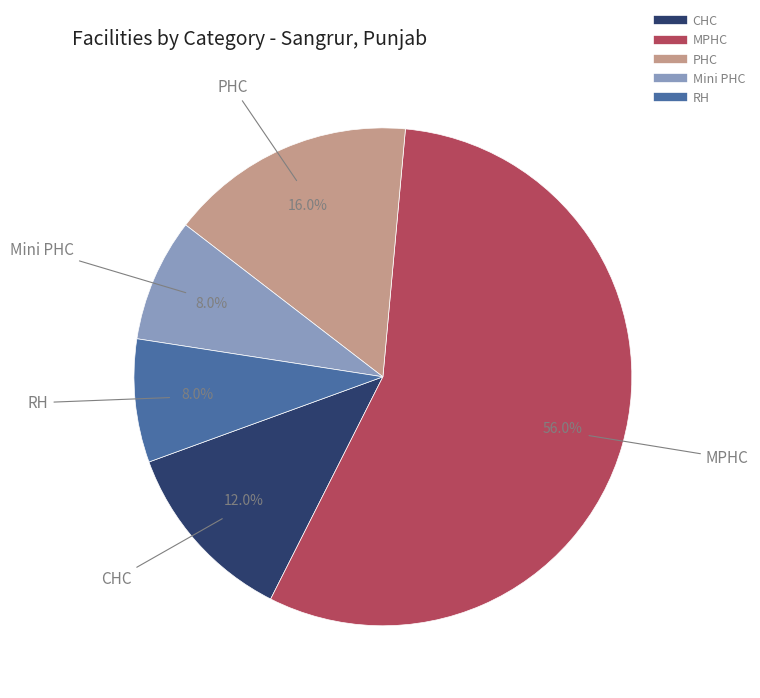

To the nearest percent, what is the difference between the CHC and Mini PHC slice percentages?

4%